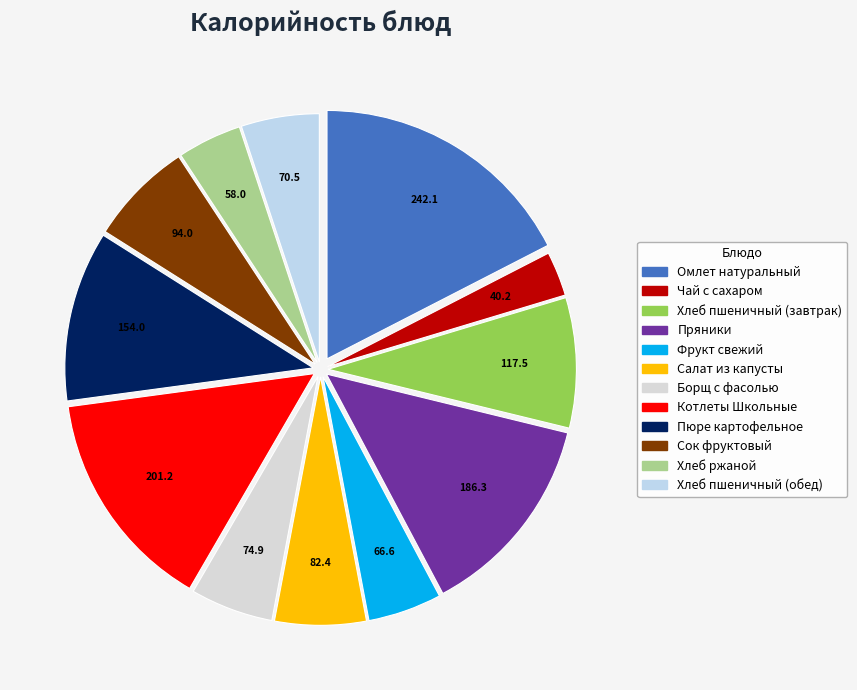

How many segments does this pie chart have?

12